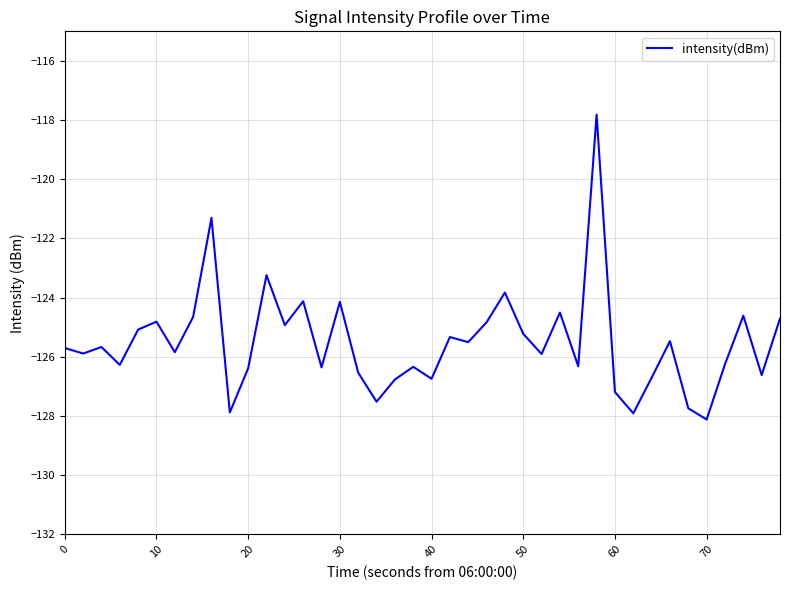

What is the maximum value shown in the chart?

-117.8